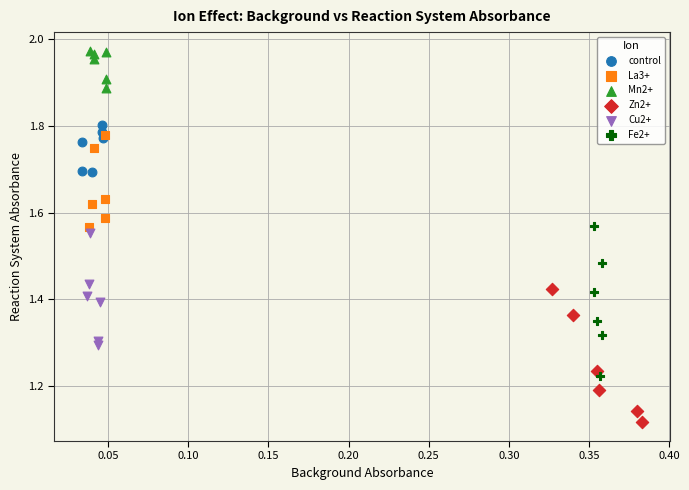

Which series reaches the maximum Y coordinate?

Mn2+